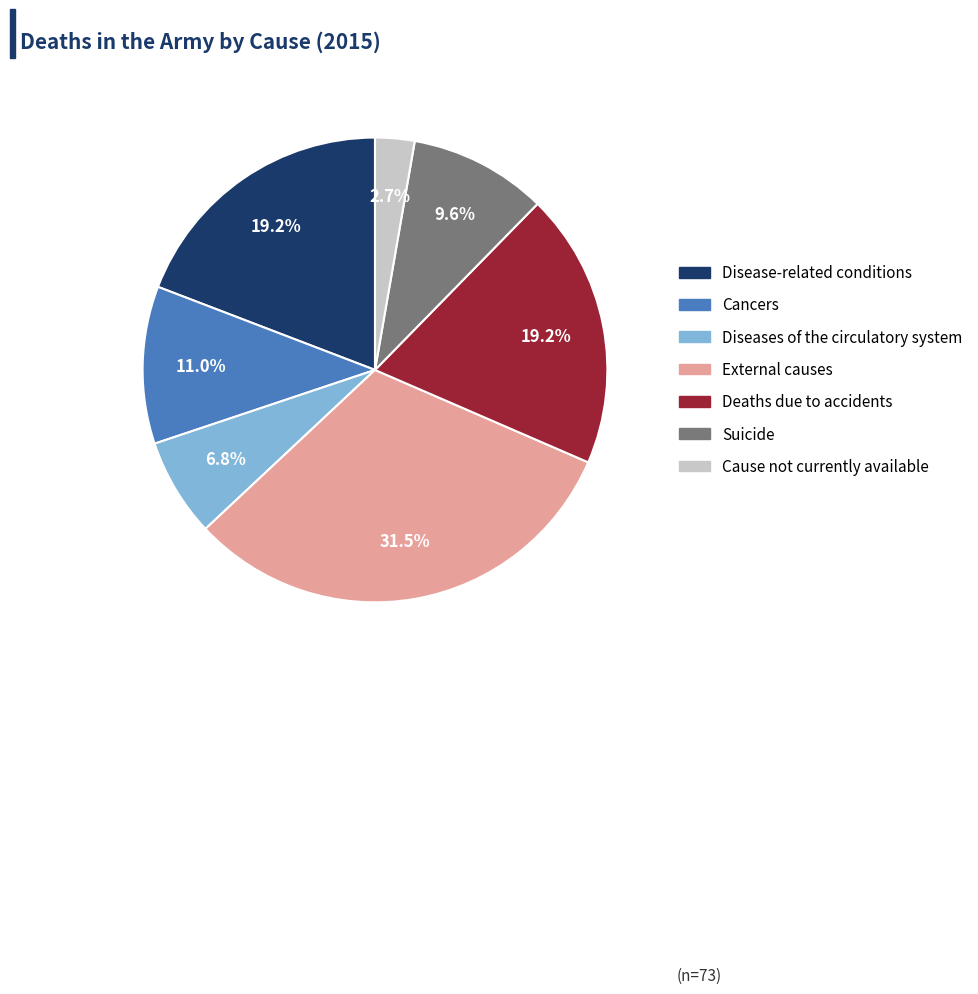

Is it true that Disease-related conditions is 19% of the pie?

True